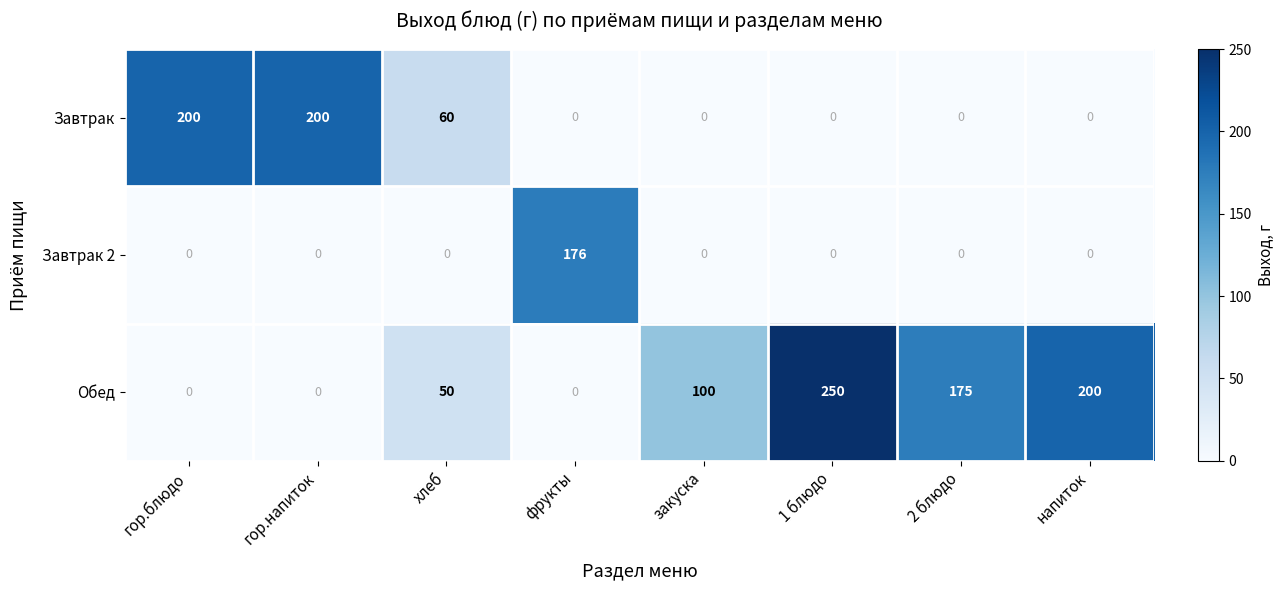

At how many categories does at least one series exceed 162?

6